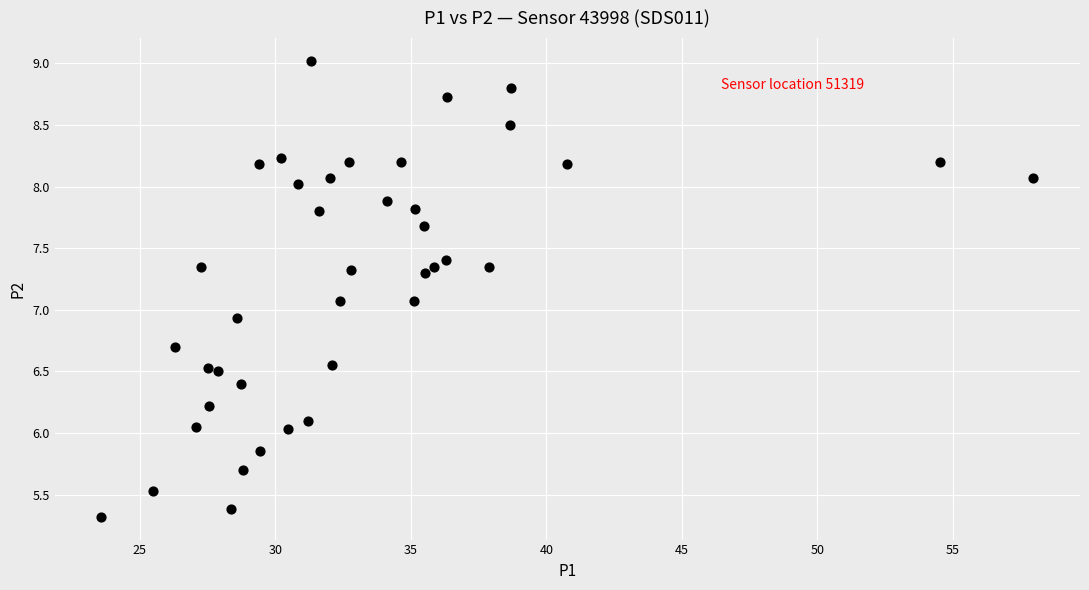

What is the range of X values (max minus min)?

34.4